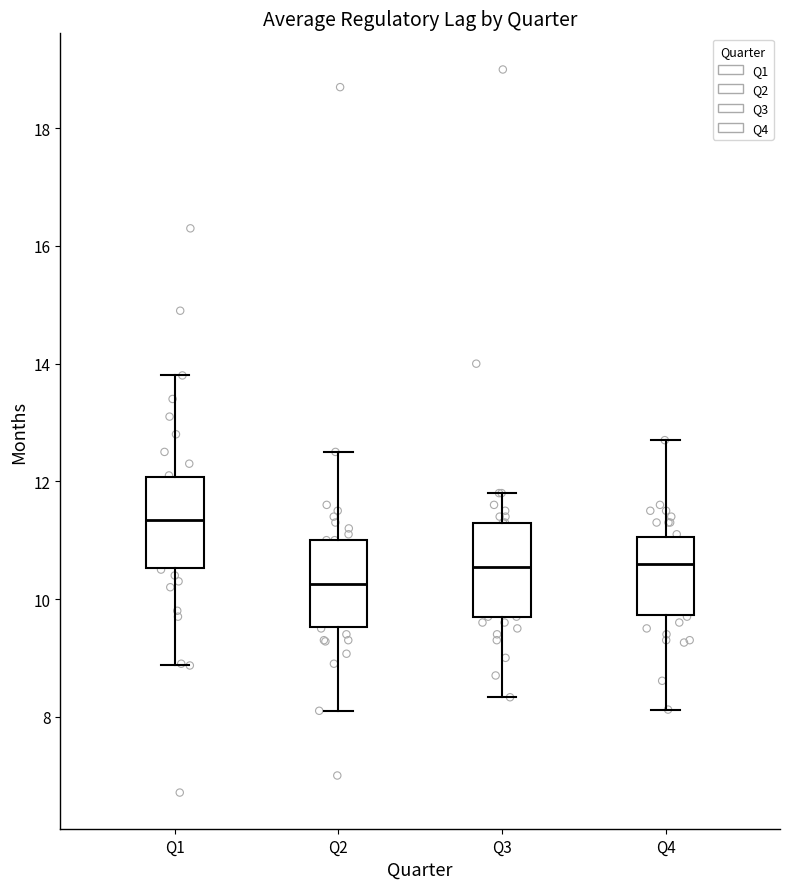

Which box's median line is the lowest?

Q2